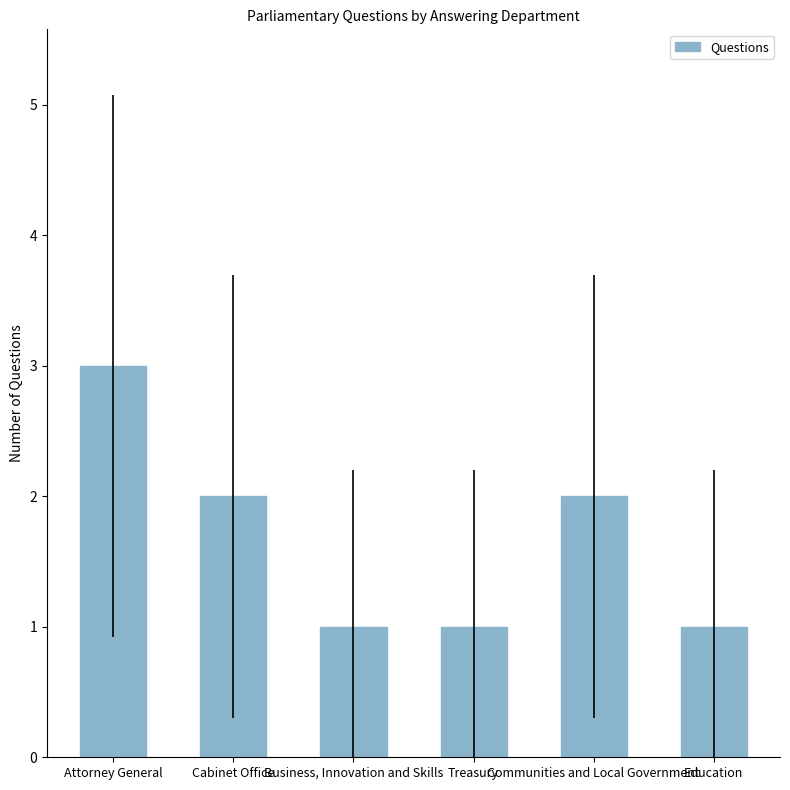

Which has a higher value, Education or Communities and Local Government?

Communities and Local Government